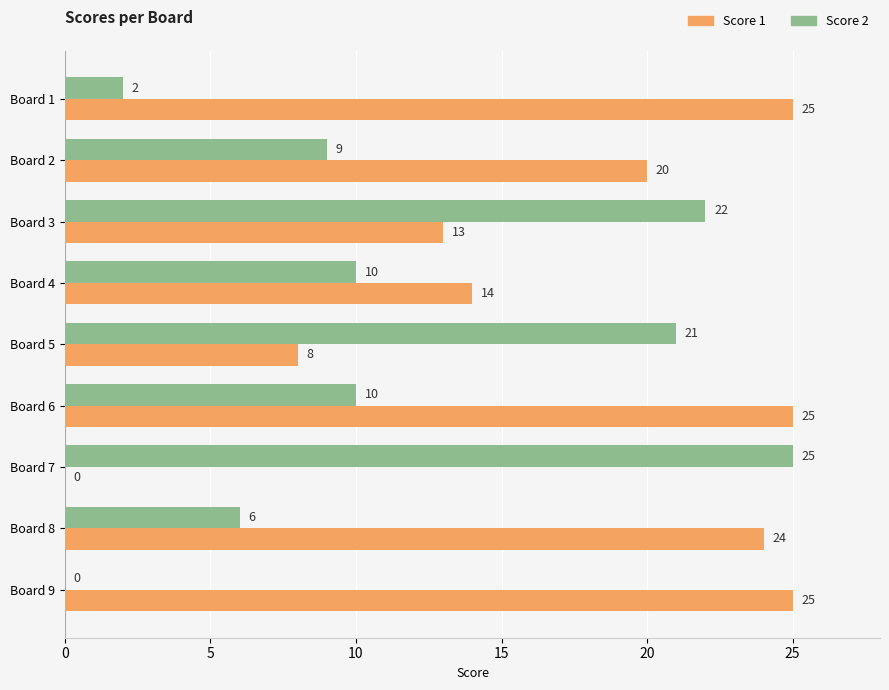

The Score 2 series shows 10 at Board 6. True or false?

True